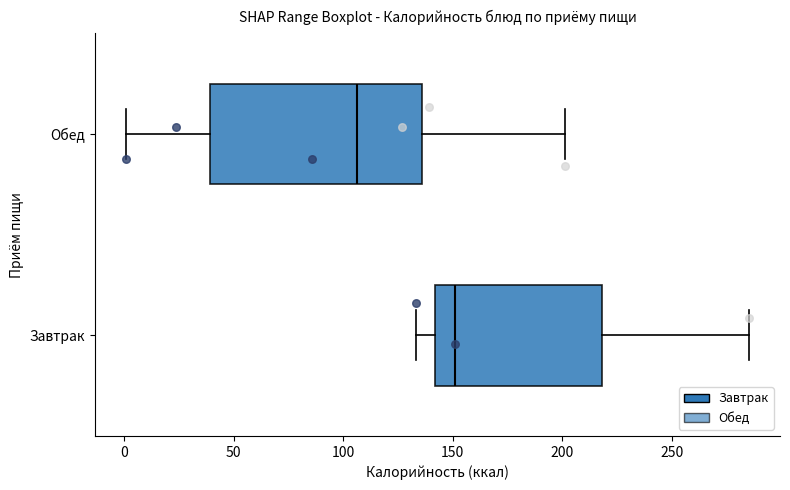

Reading bottom to top, read every box against the x-axis: the position of its median line, the range the box covers, and the ends of its whiskers. The values are not printed on the chart, so give them approximately, as read against the axis.

Завтрак: median 150, box 140 to 220, whiskers 135 to 285
Обед: median 105, box 40 to 135, whiskers 0 to 200